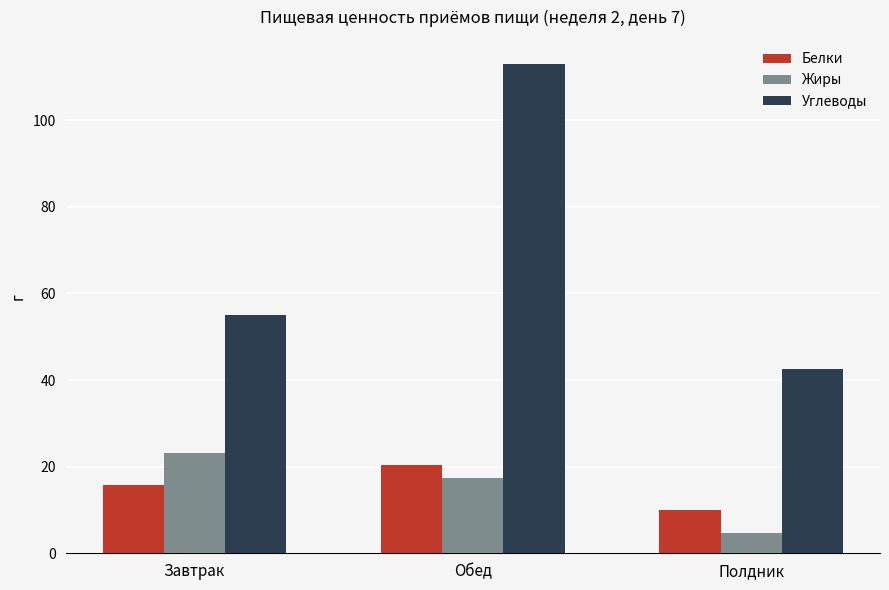

At which category is the sum across all series the highest?

Обед